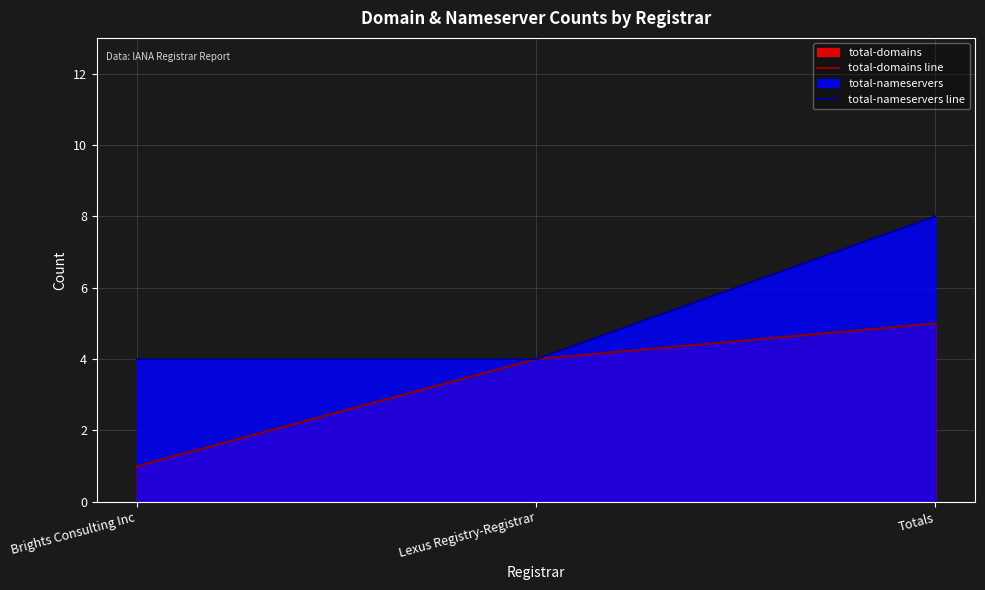

Where is total-nameservers line nearest to the value 6?

Brights Consulting Inc